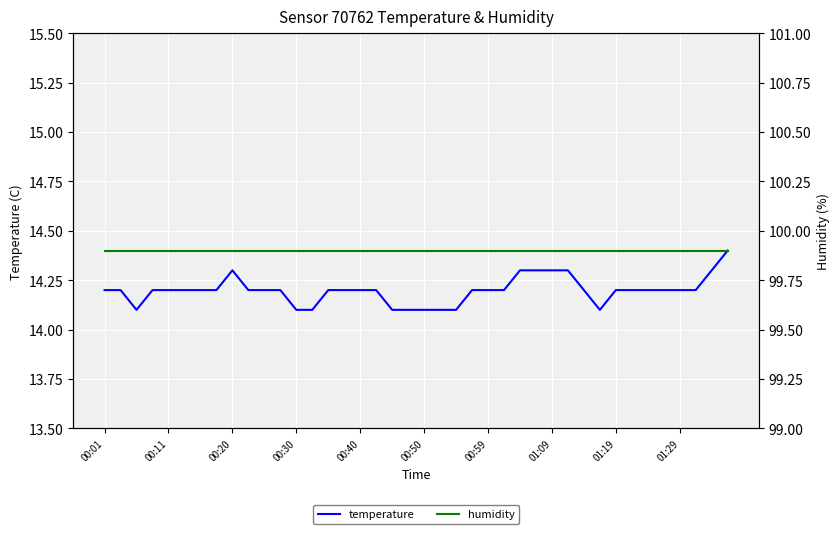

The value of humidity at 29 is 99.9. True or false?

True